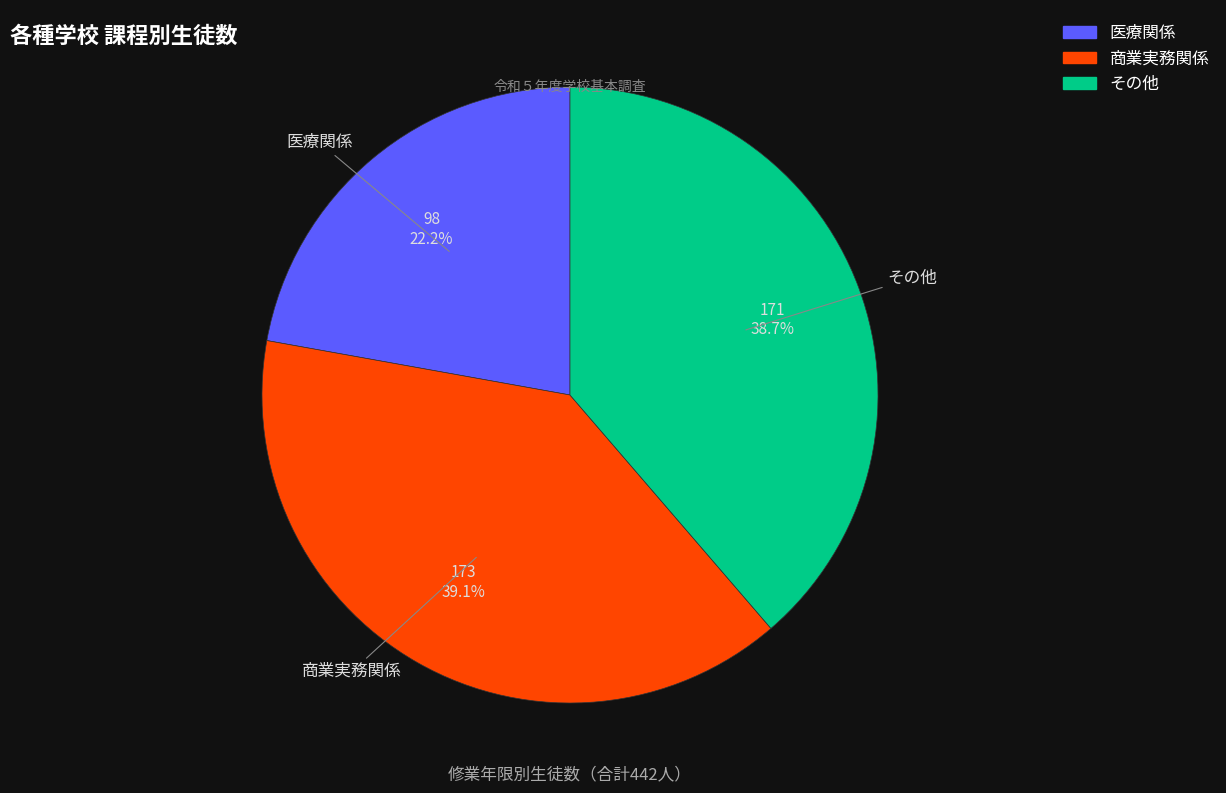

What portion of the pie excludes 商業実務関係?

60.9%